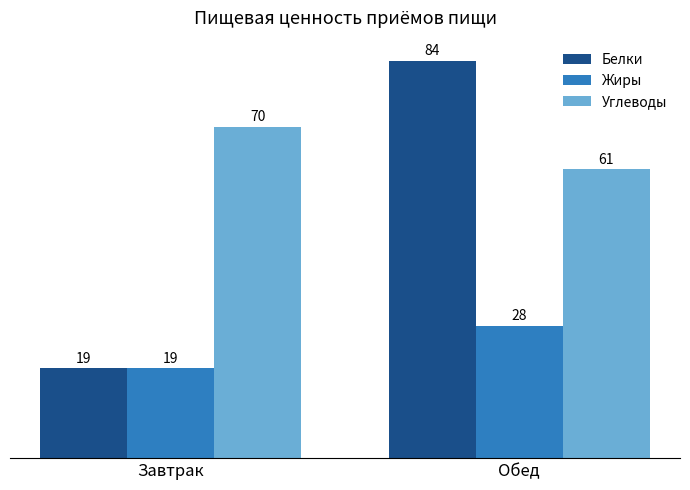

How many series are shown in this chart?

3